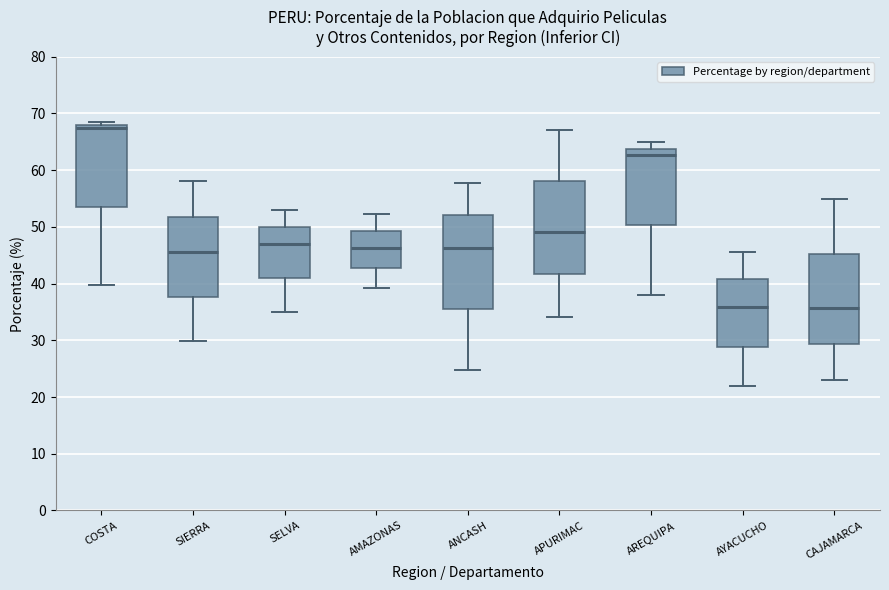

Where does the lower whisker of the box for SELVA end on the y-axis? The values are not printed on the chart, so give them approximately, as read against the axis.

35